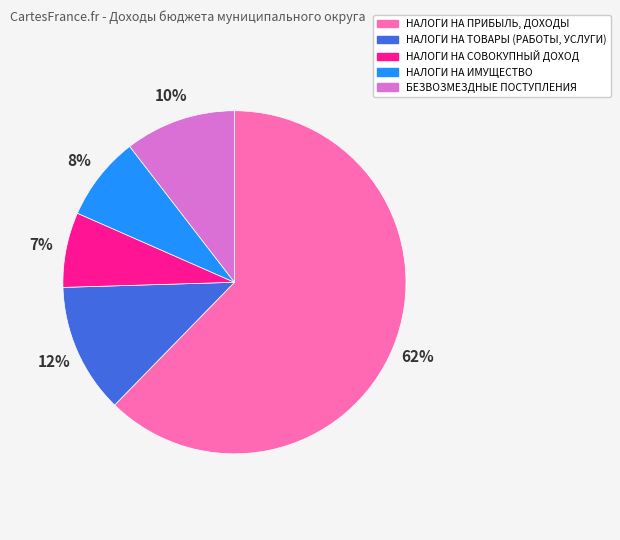

Count the number of slices in the pie.

5